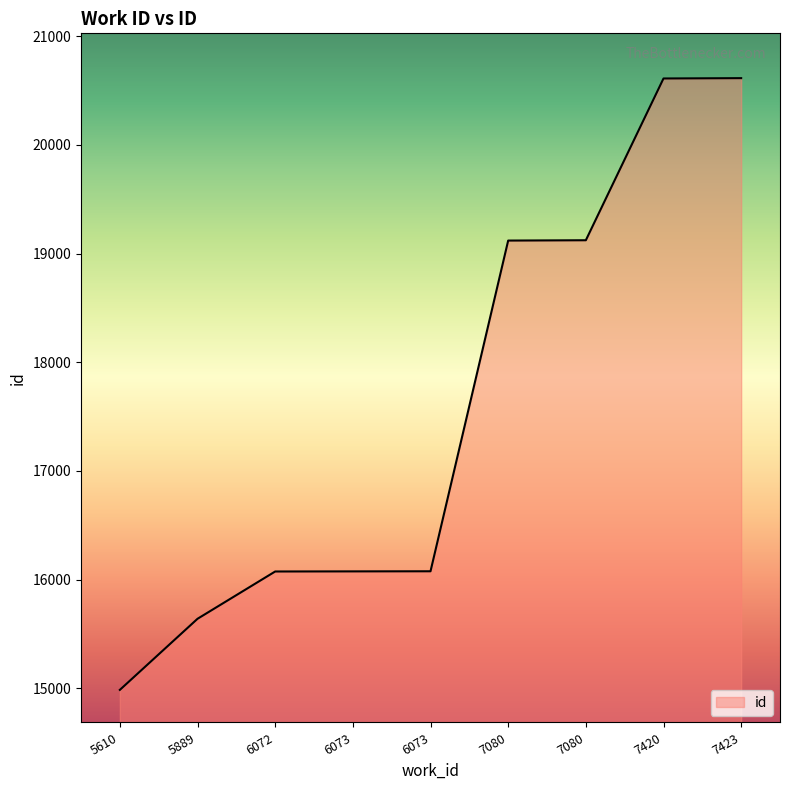

Which label corresponds to the largest value in the chart?

7423